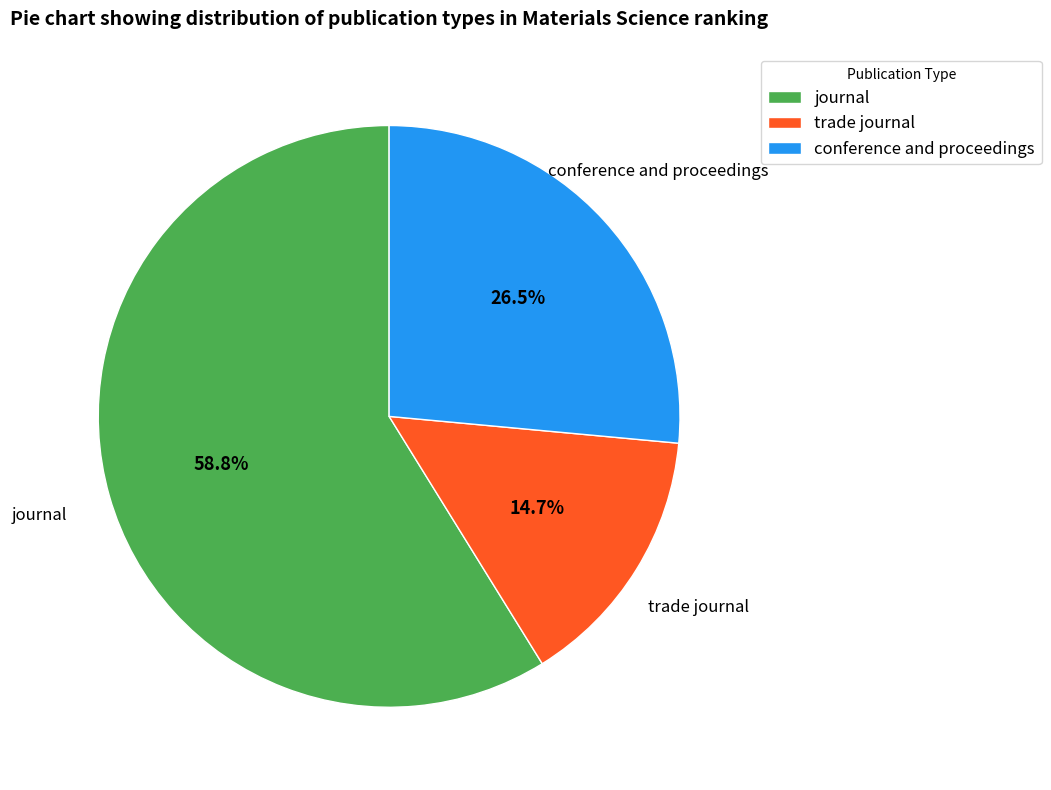

The journal slice represents 66% of the pie. True or false?

False